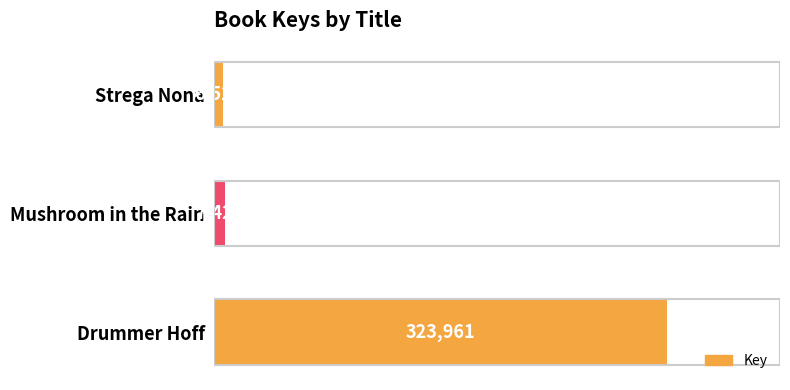

What is the change in value from Strega Nona to Mushroom in the Rain?

+895